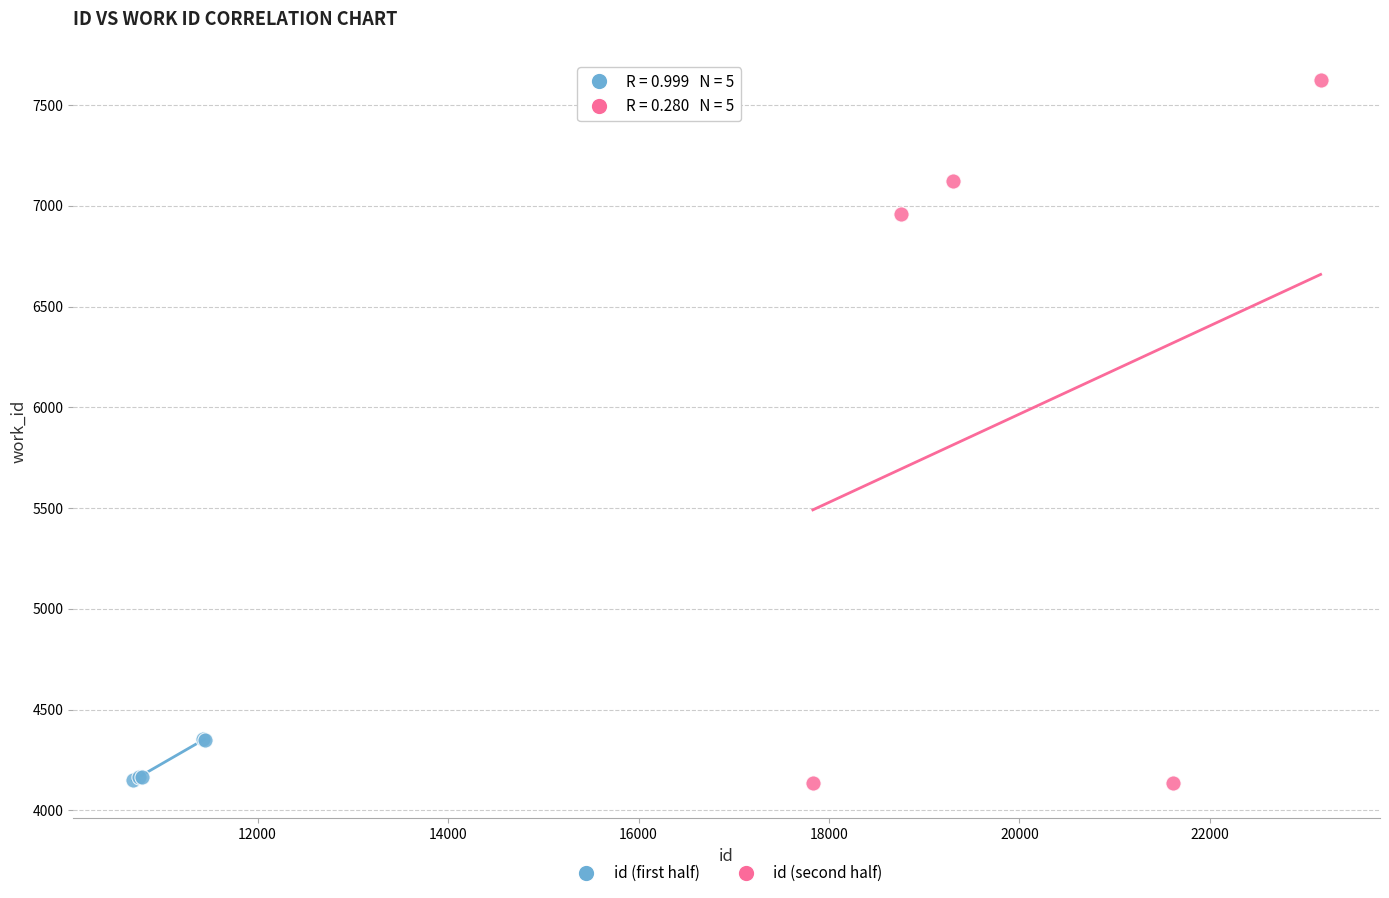

Which series contains the highest Y value?

id (second half)